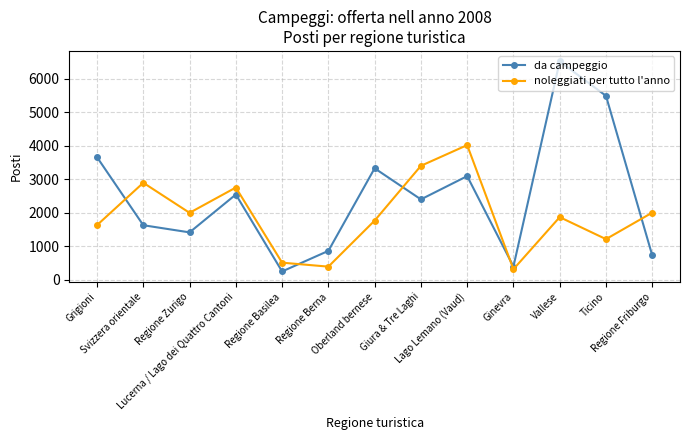

What is the difference between the second highest and minimum values in the noleggiati per tutto l'anno series?

3093